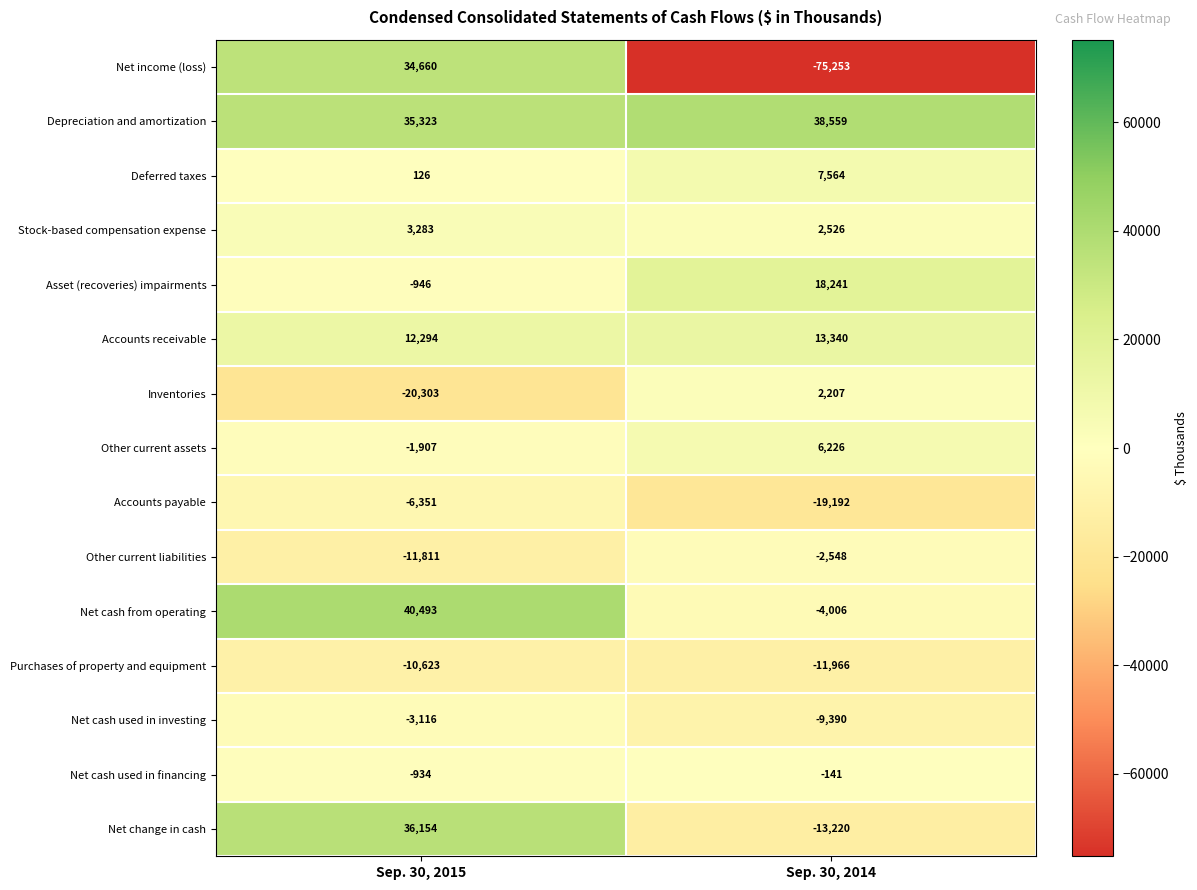

Is the value of Accounts payable at Sep. 30, 2014 greater than the value of Accounts receivable at Sep. 30, 2014?

No